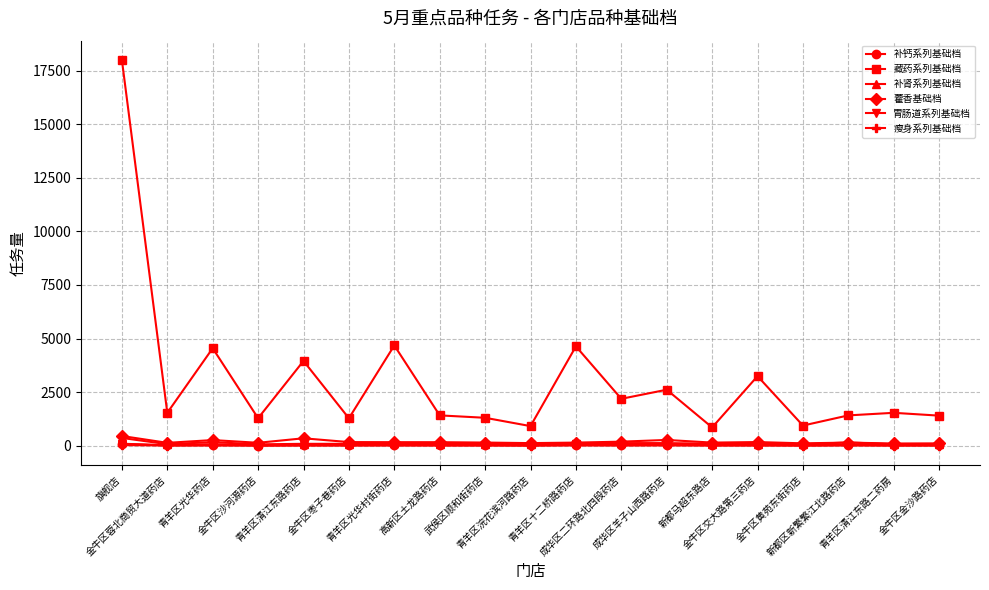

Which category has the highest value across all series?

旗舰店